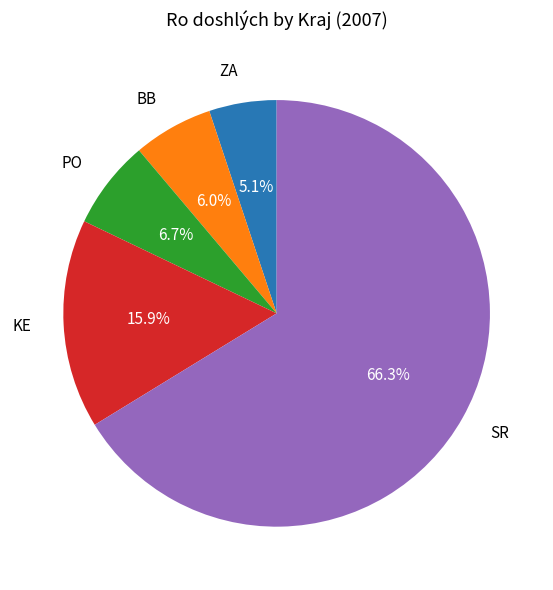

Which has a higher value, PO or SR?

SR